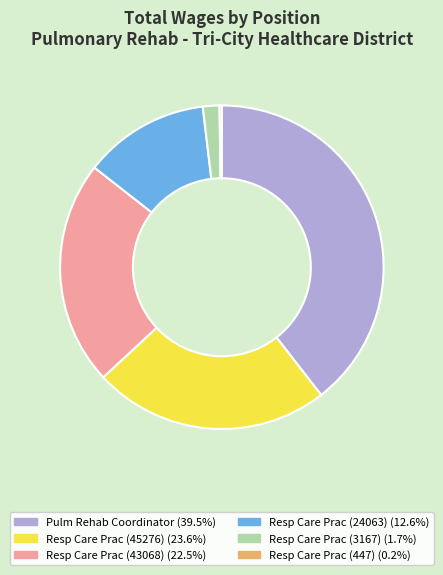

Does Resp Care Prac (43068) (22.5%) account for over 50% of the chart?

No